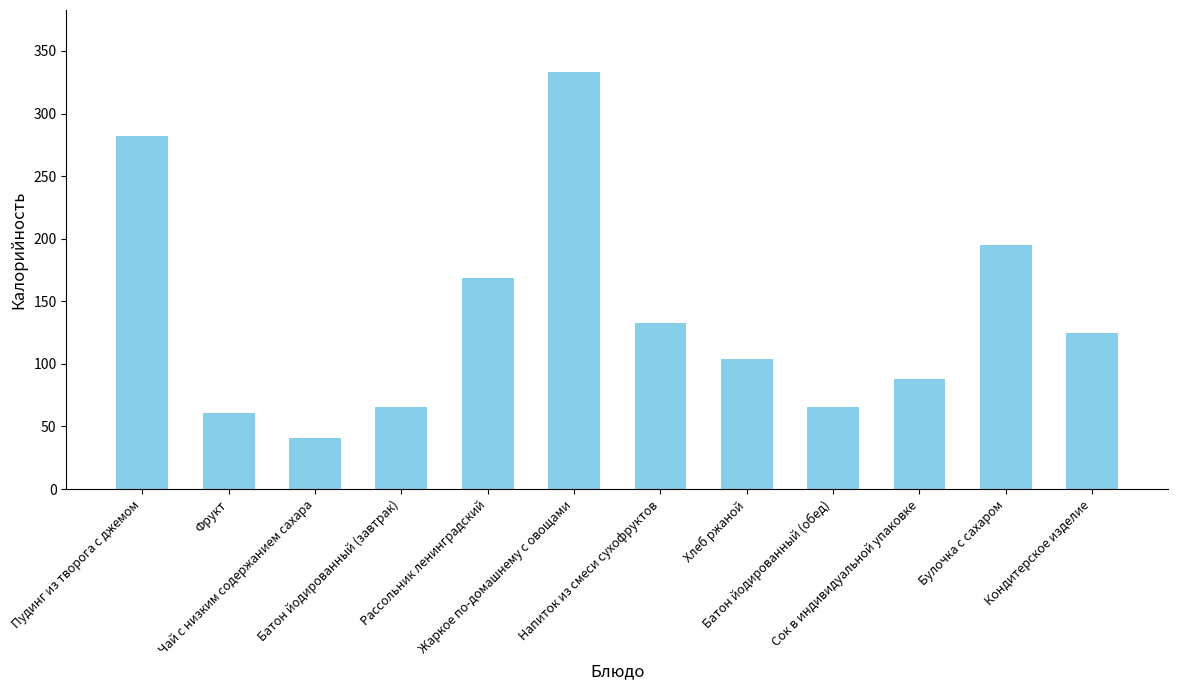

What is the maximum value shown in the chart?

332.8